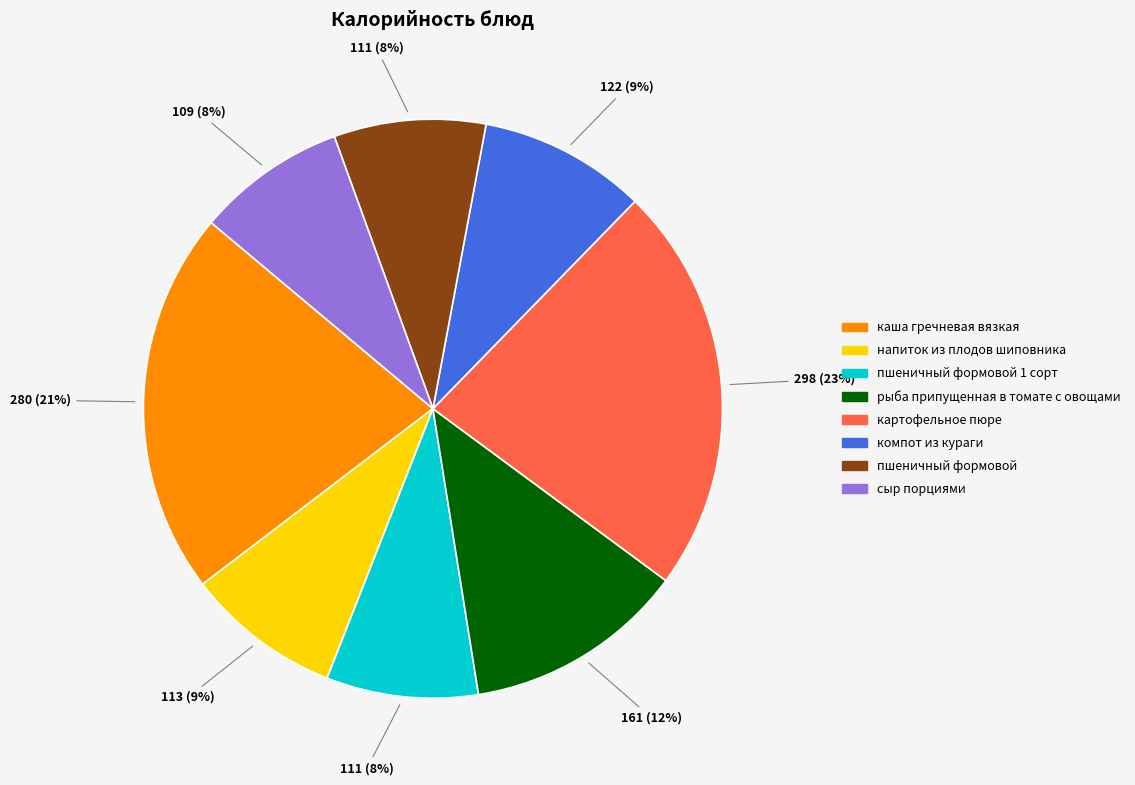

To the nearest percent, what percentage of the pie is компот из кураги?

9%